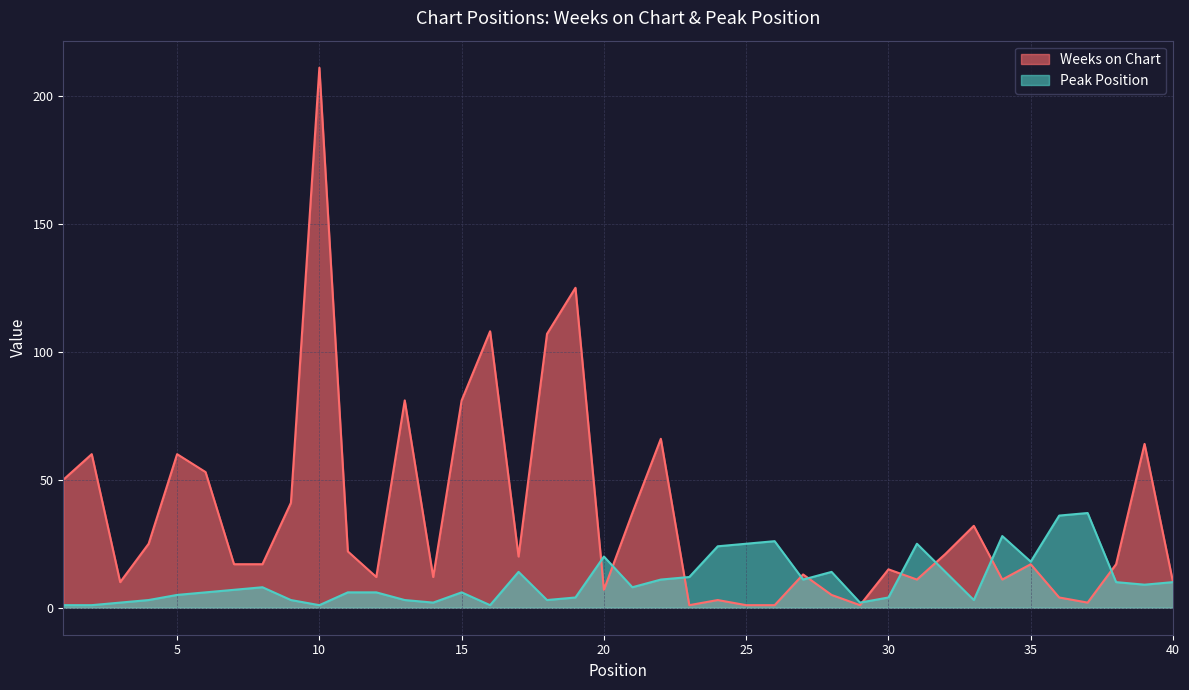

What is the highest value of the Weeks on Chart series?

211